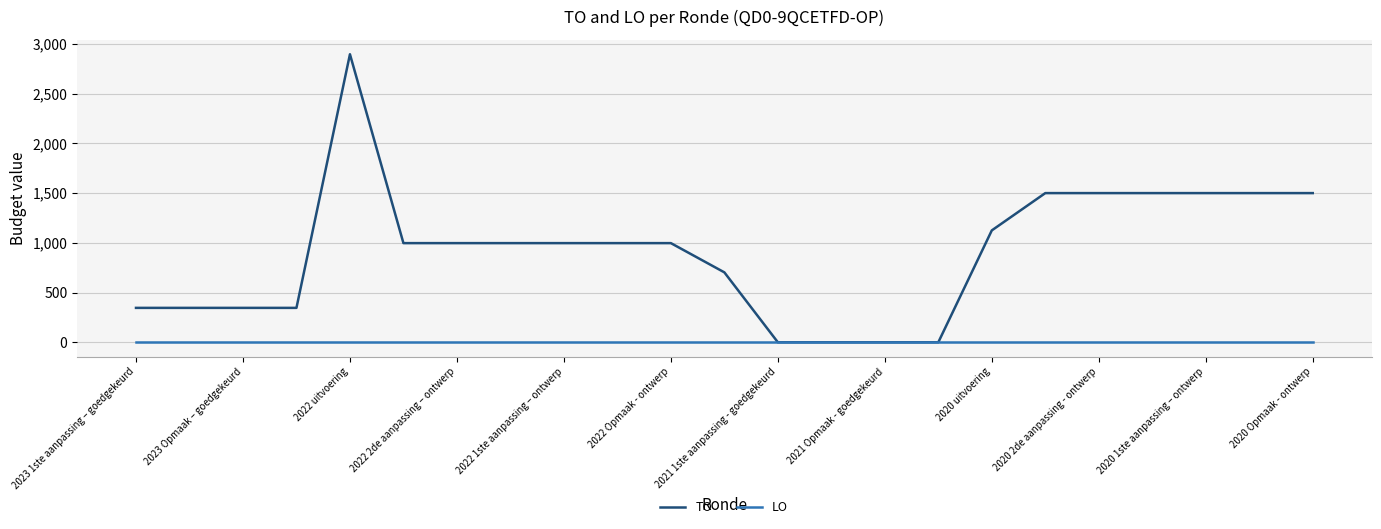

Which series has the largest range (max minus min)?

TO